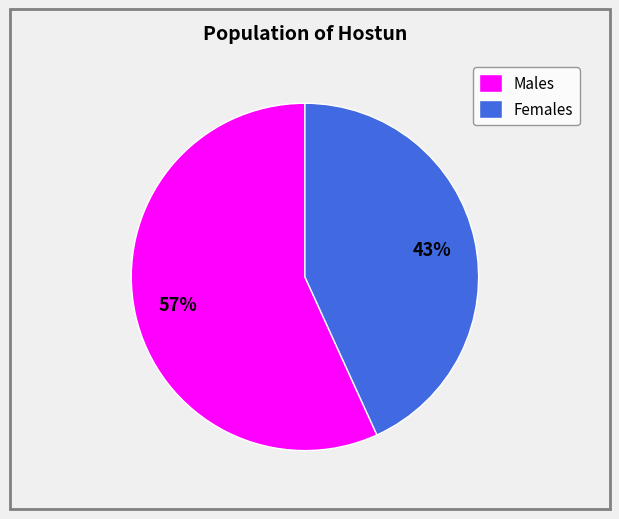

Between Females and Males, which is larger?

Males